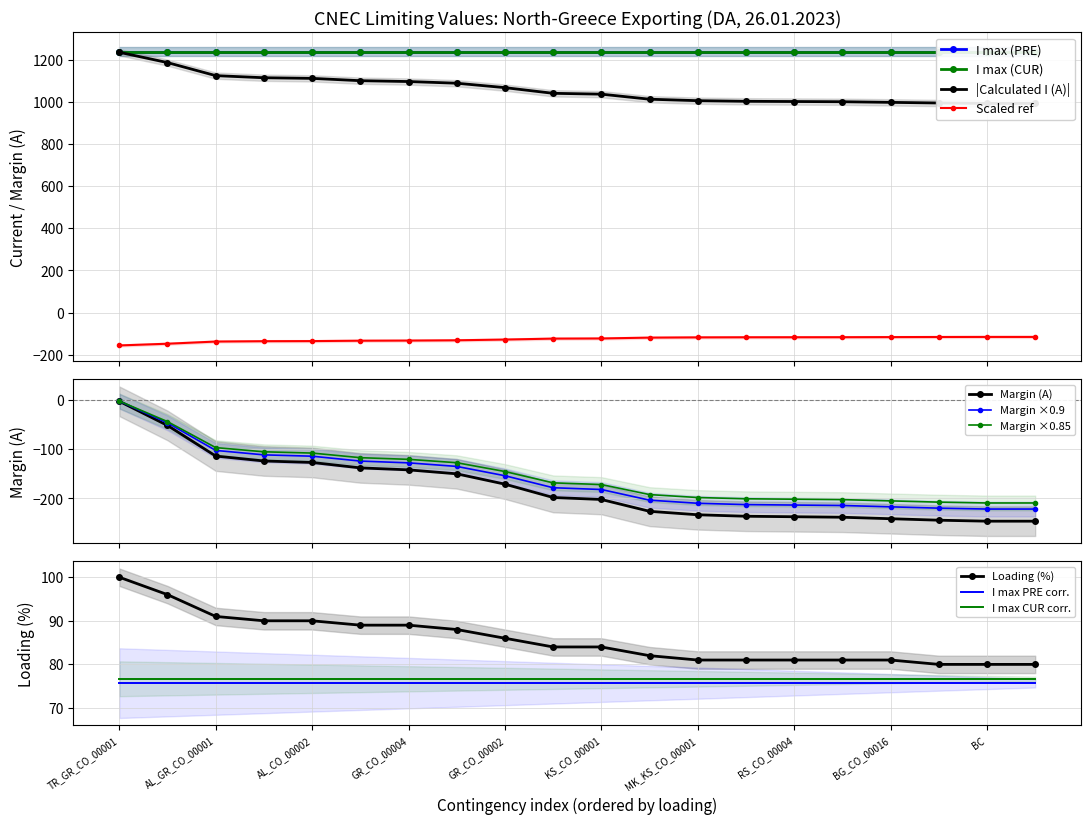

What is the sum of all Margin (A) values?

-3568.0